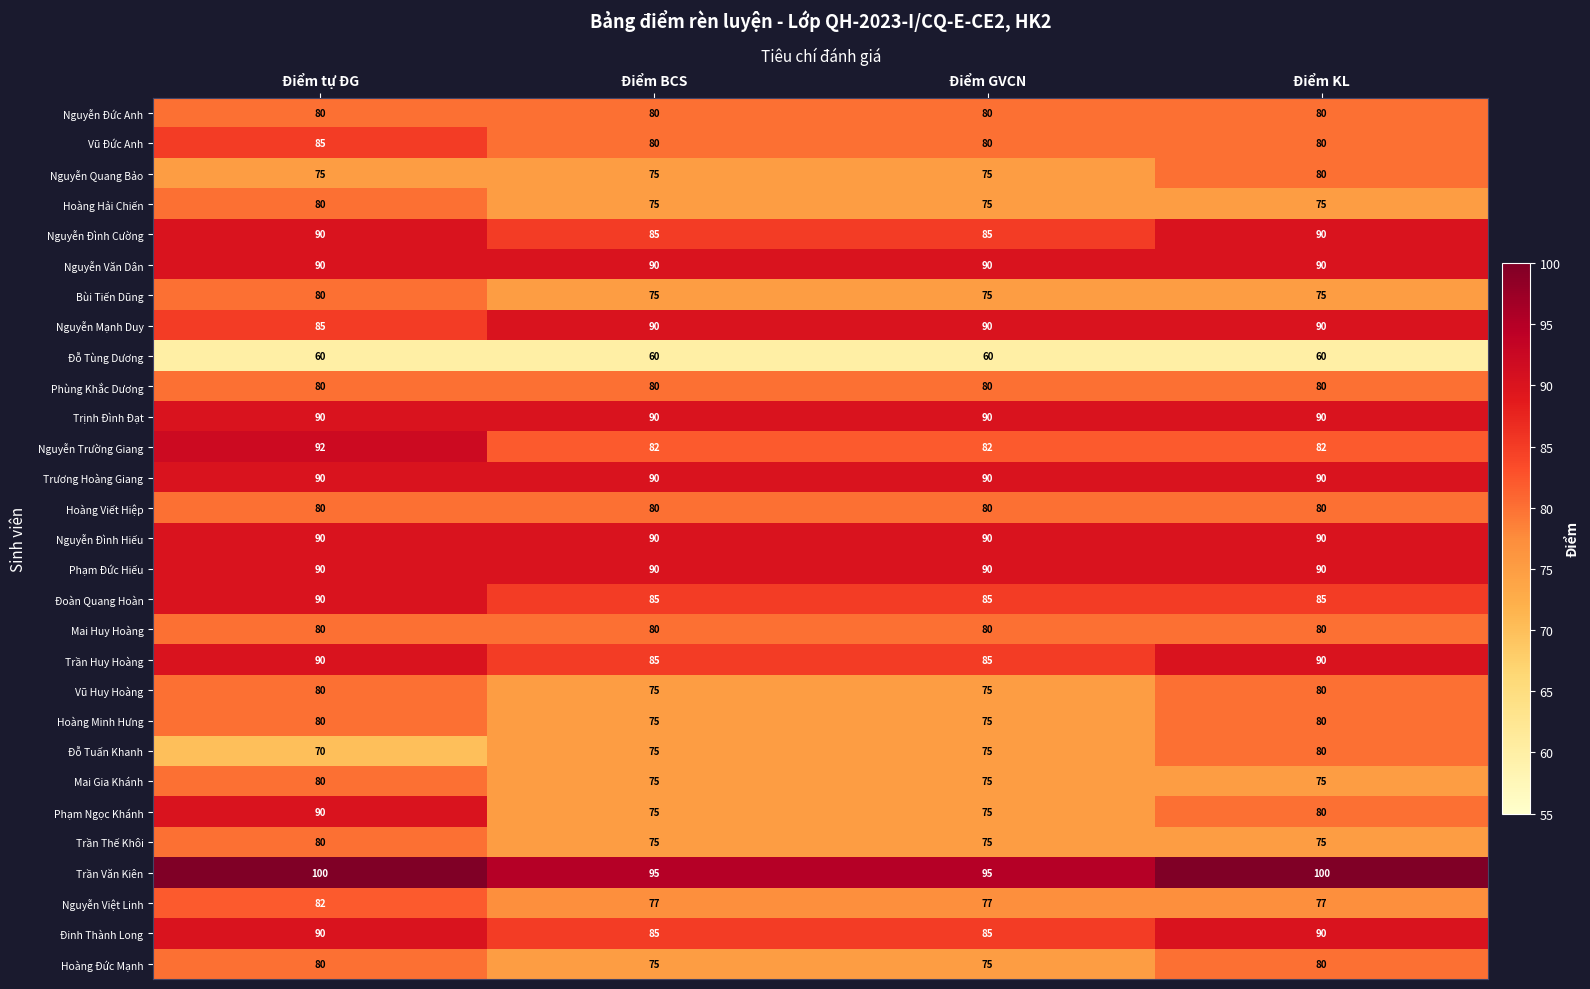

Which series has the widest spread of values?

Phạm Ngọc Khánh